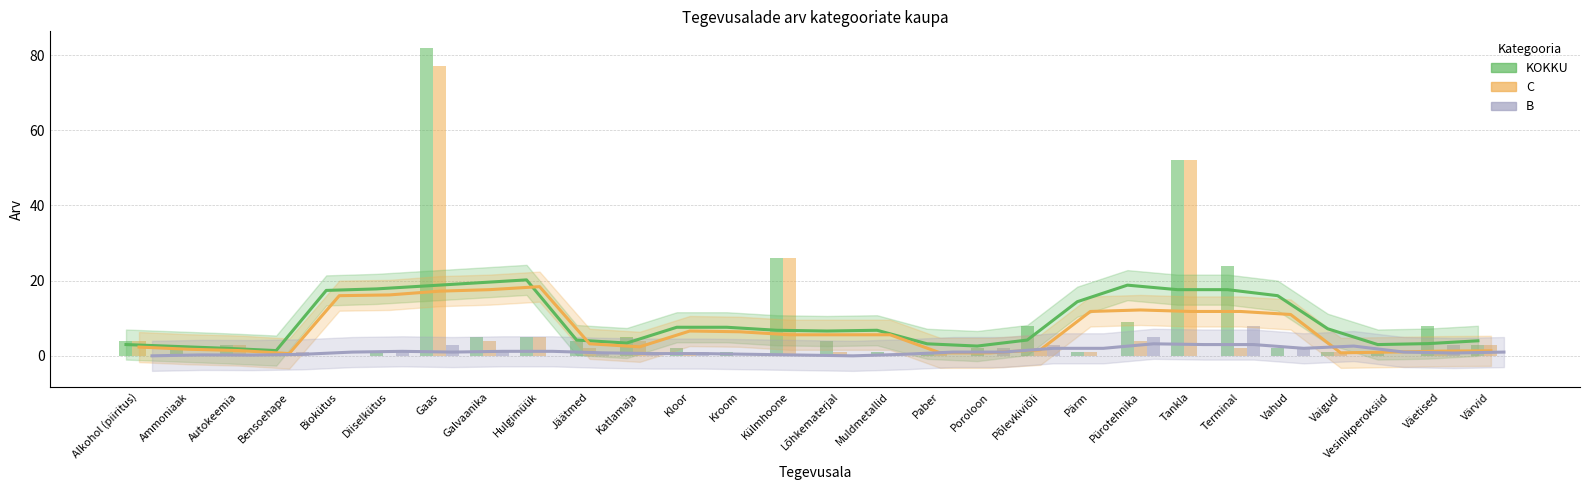

Which has a higher value, Vesinikperoksiid or Gaas?

Gaas